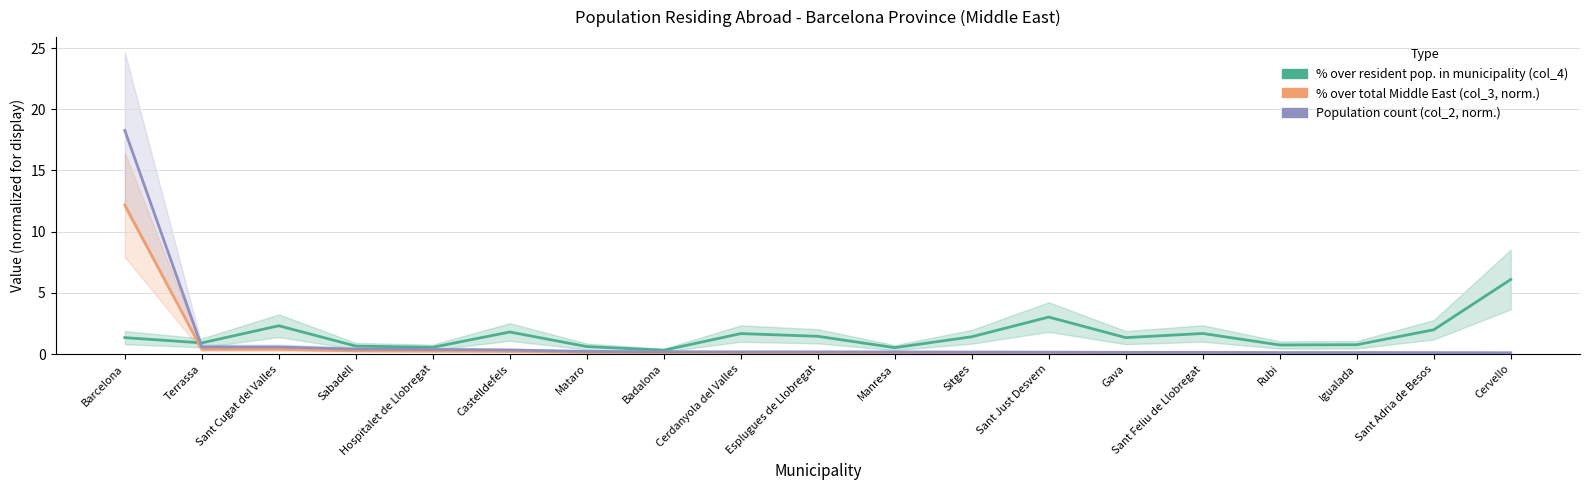

Where do col_2 (population count, normalized) and col_4 (% over resident pop. in municipality) first cross each other?

Barcelona and Terrassa